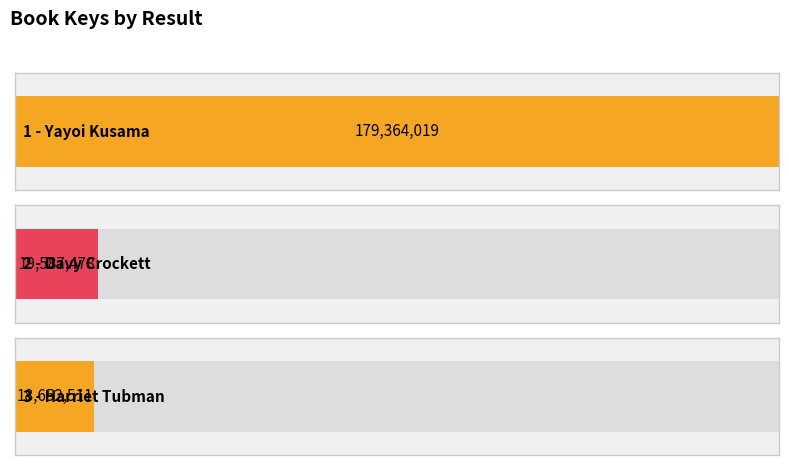

Reading left to right, transcribe all the data shown in this chart.

179364019	19587478	18652511